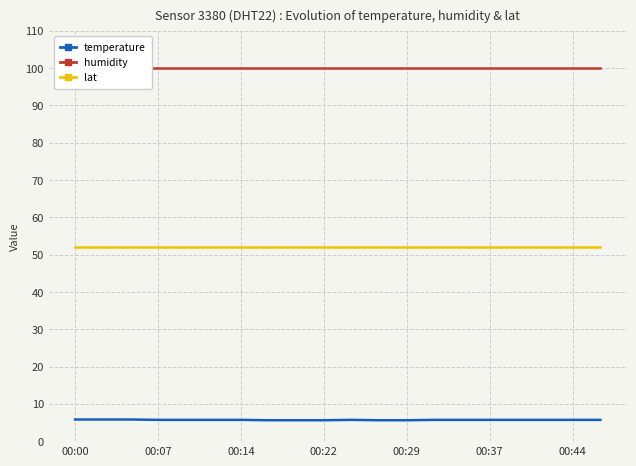

What is the maximum value for temperature?

5.8